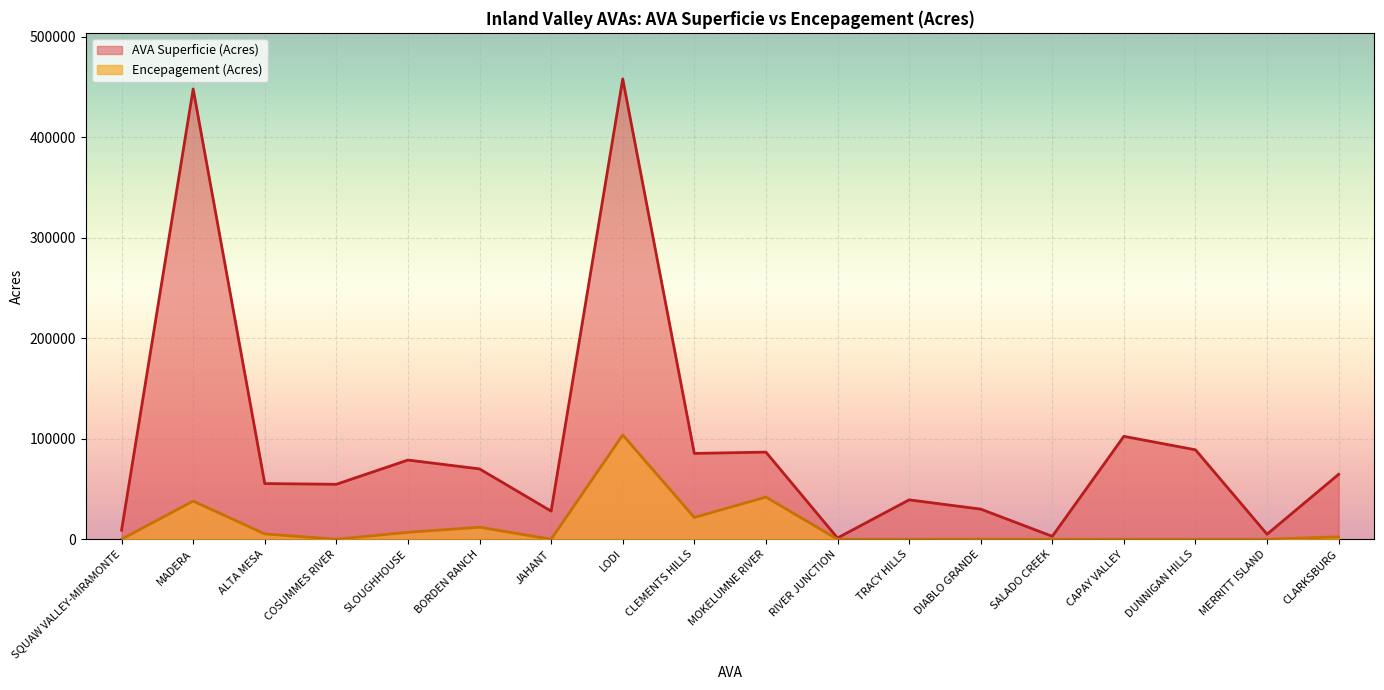

Which series has the largest total across all categories?

AVA Superficie (Acres)